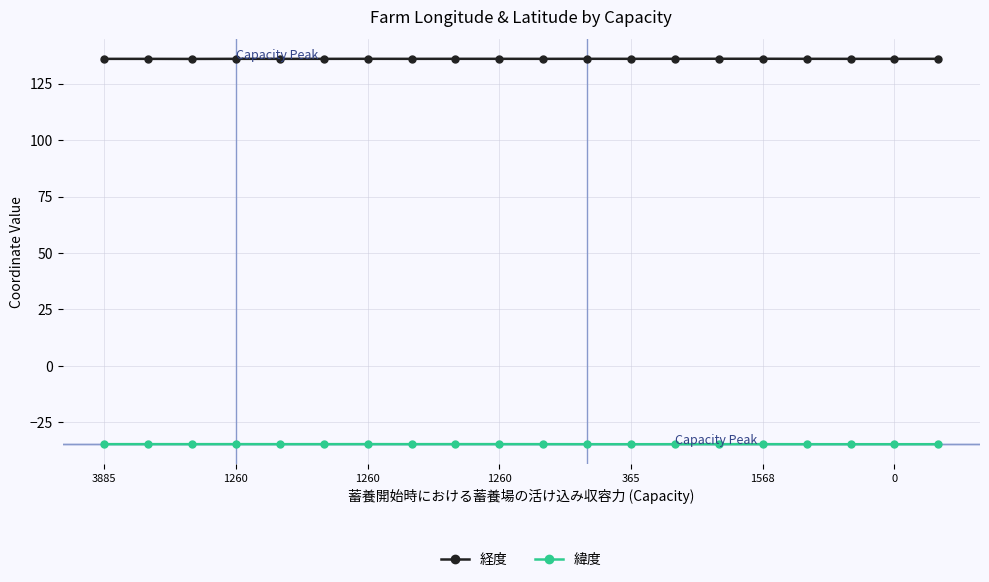

What is the value of the 経度 point at the 16th from the left?

136.1